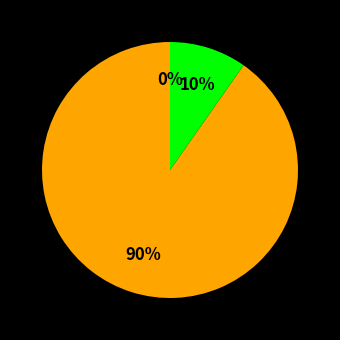

To the nearest percent, what is the difference between the largest and smallest slice percentages?

90%